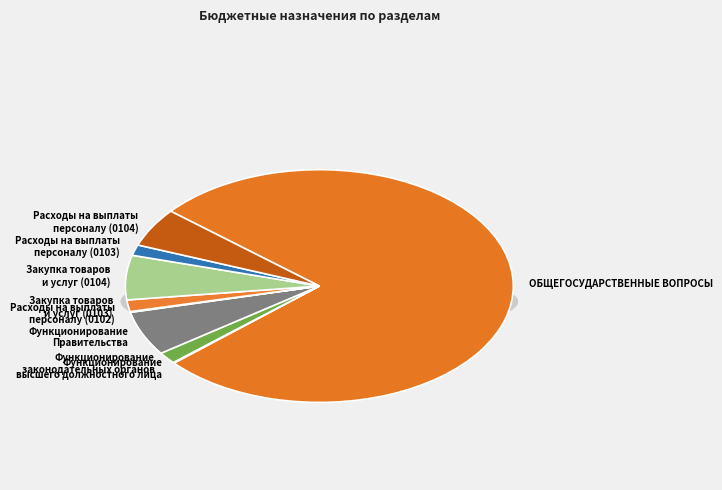

Is there a majority slice in this chart?

Yes